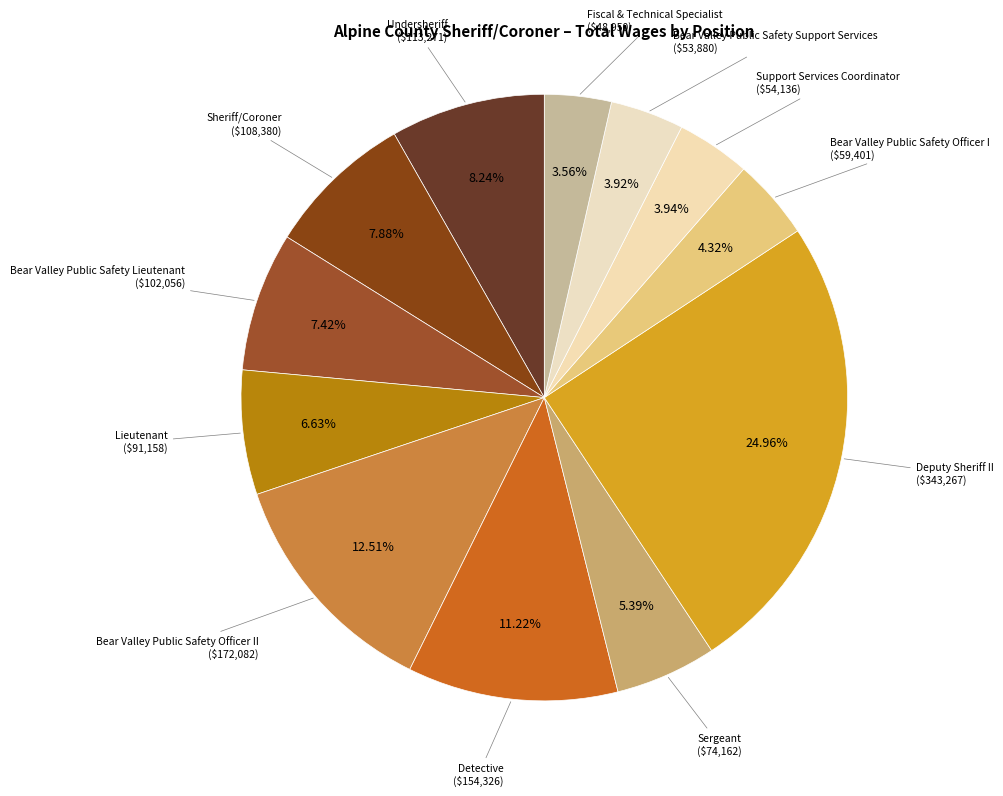

Count the number of slices in the pie.

12